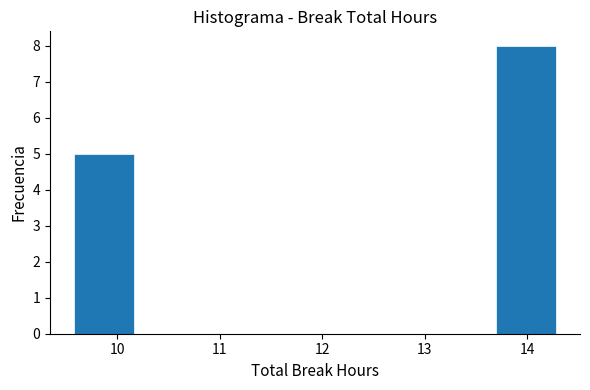

Over which range of the x-axis is the bar tallest?

13.7 to 14.3